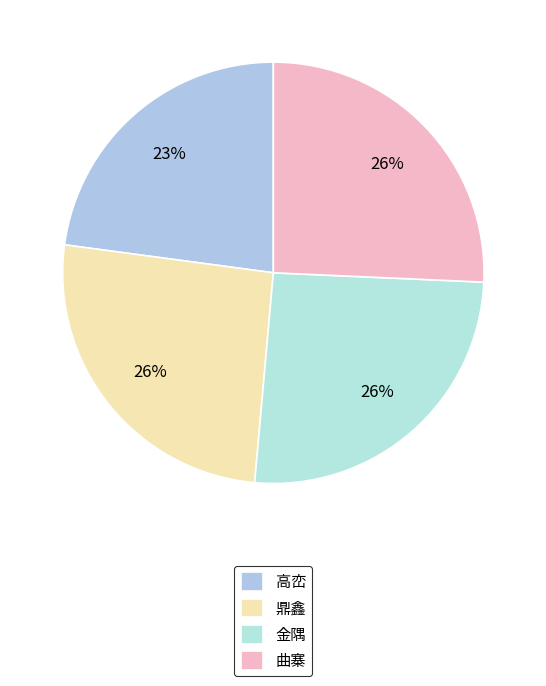

What percentage do 鼎鑫 and 高峦 together represent?

48.6%